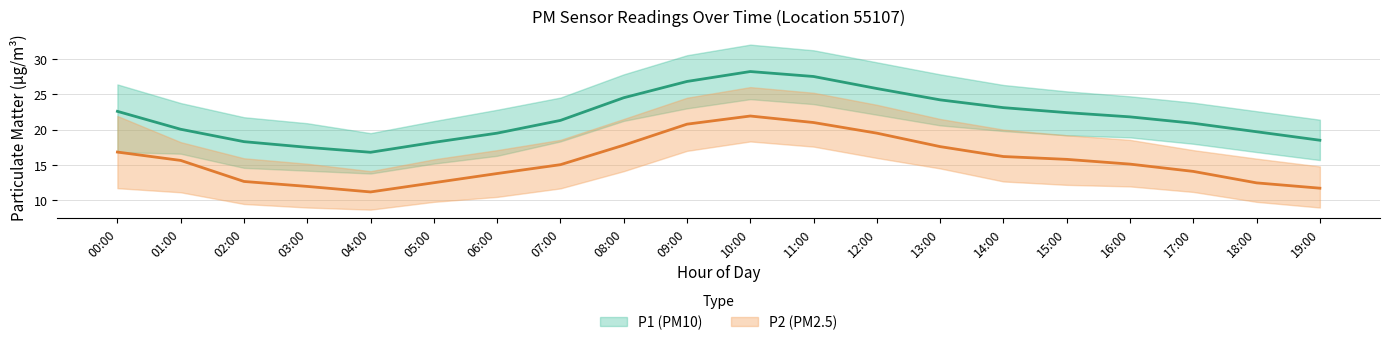

True or false: P2_lower has a value of 6.6 at 18:00.

False